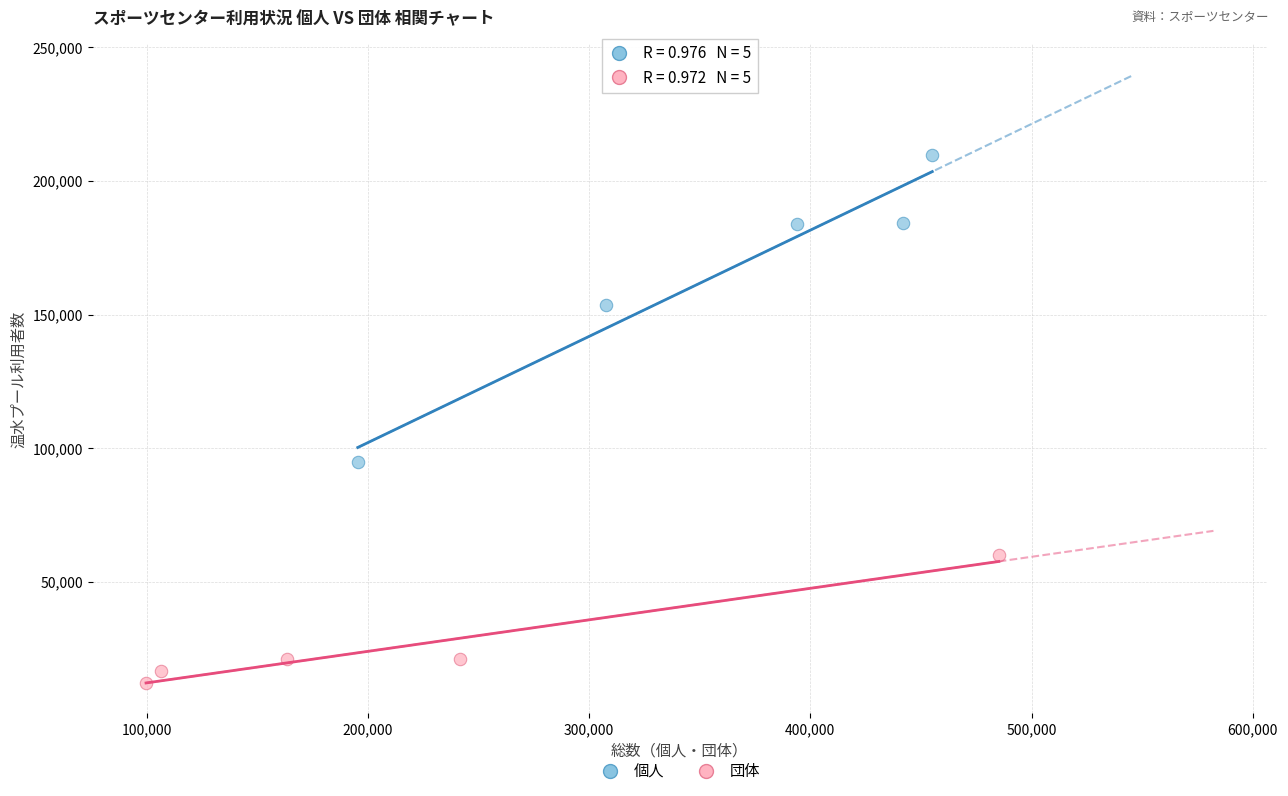

Which series has the widest spread of Y values?

個人